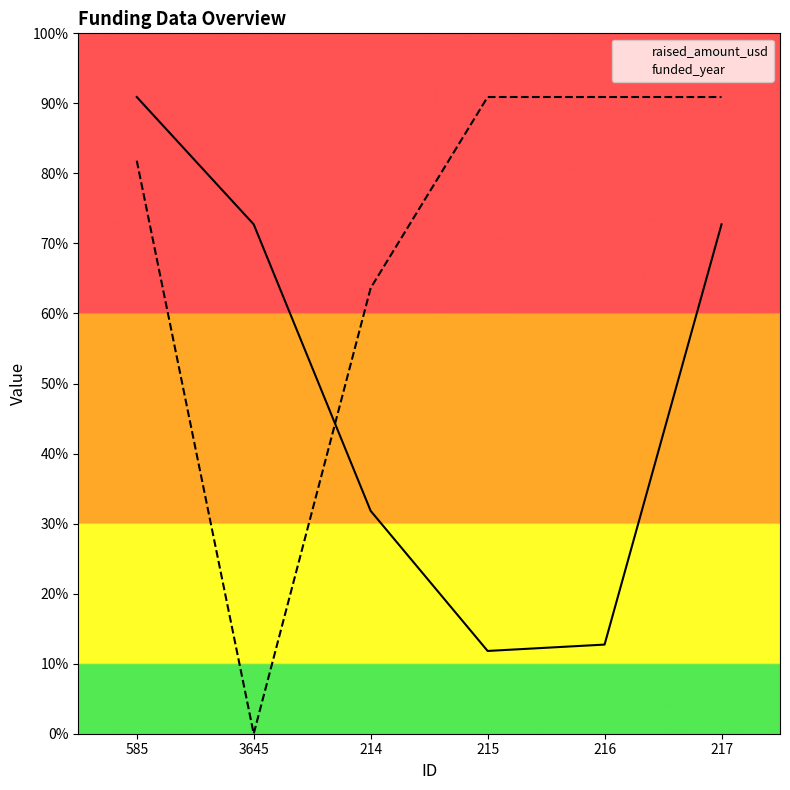

Where is raised_amount_usd nearest to the value 5650000?

214